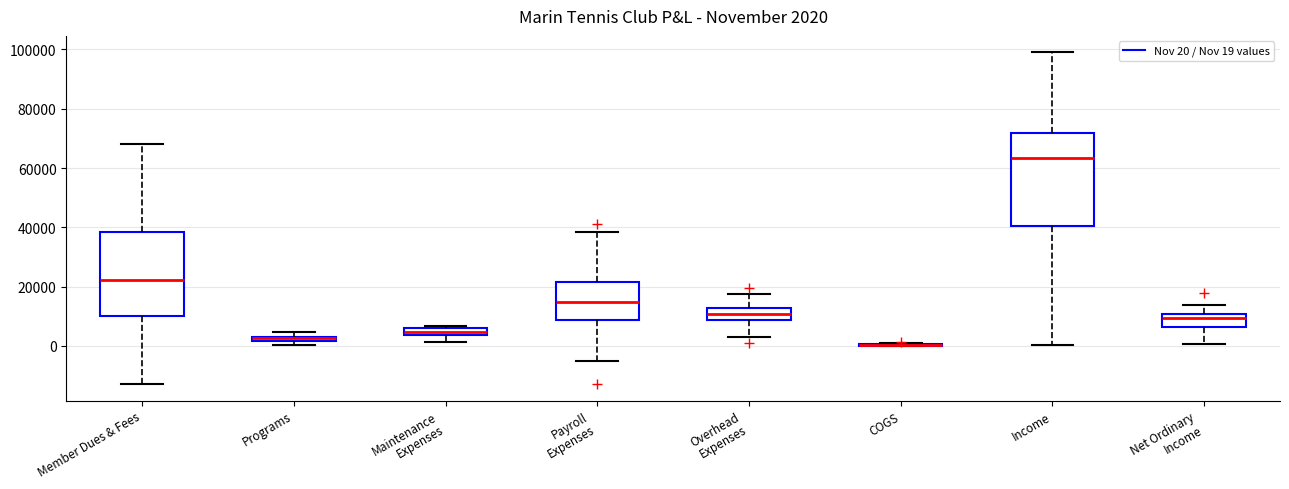

Comparing the boxes themselves (not the whiskers), which one is the tallest?

Income